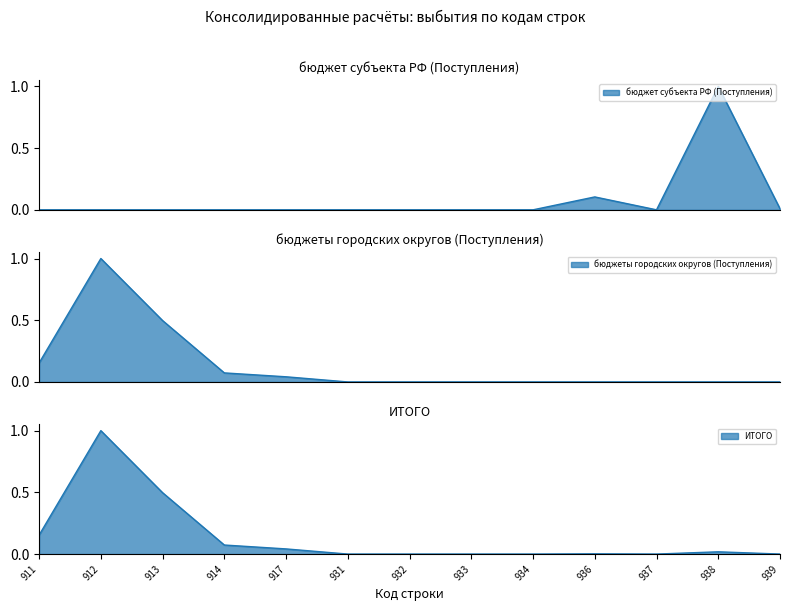

How many lines are shown in the chart?

3